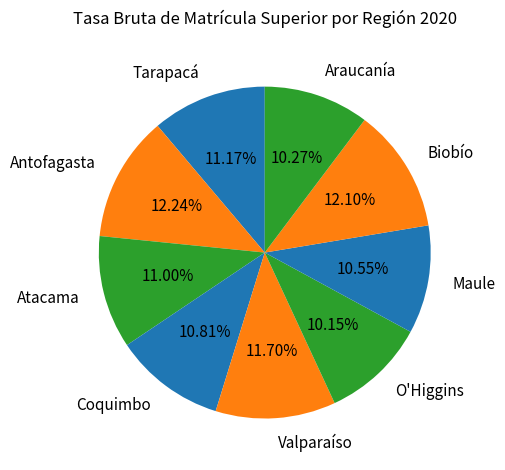

Does Antofagasta account for over 50% of the chart?

No